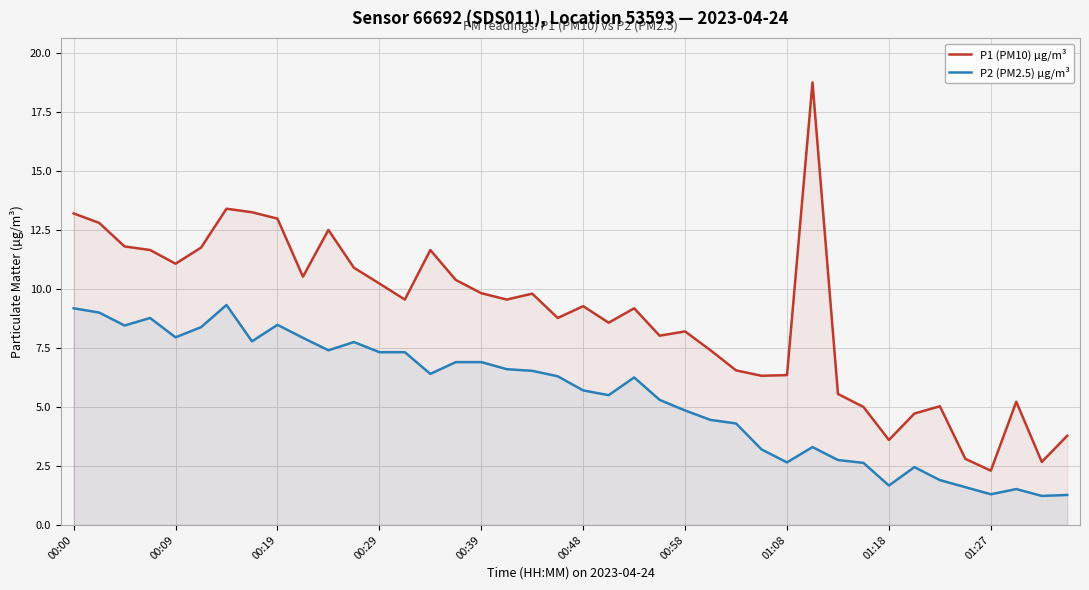

Between 00:48 and 01:18, which series saw the biggest shift?

P1 (PM10) µg/m³